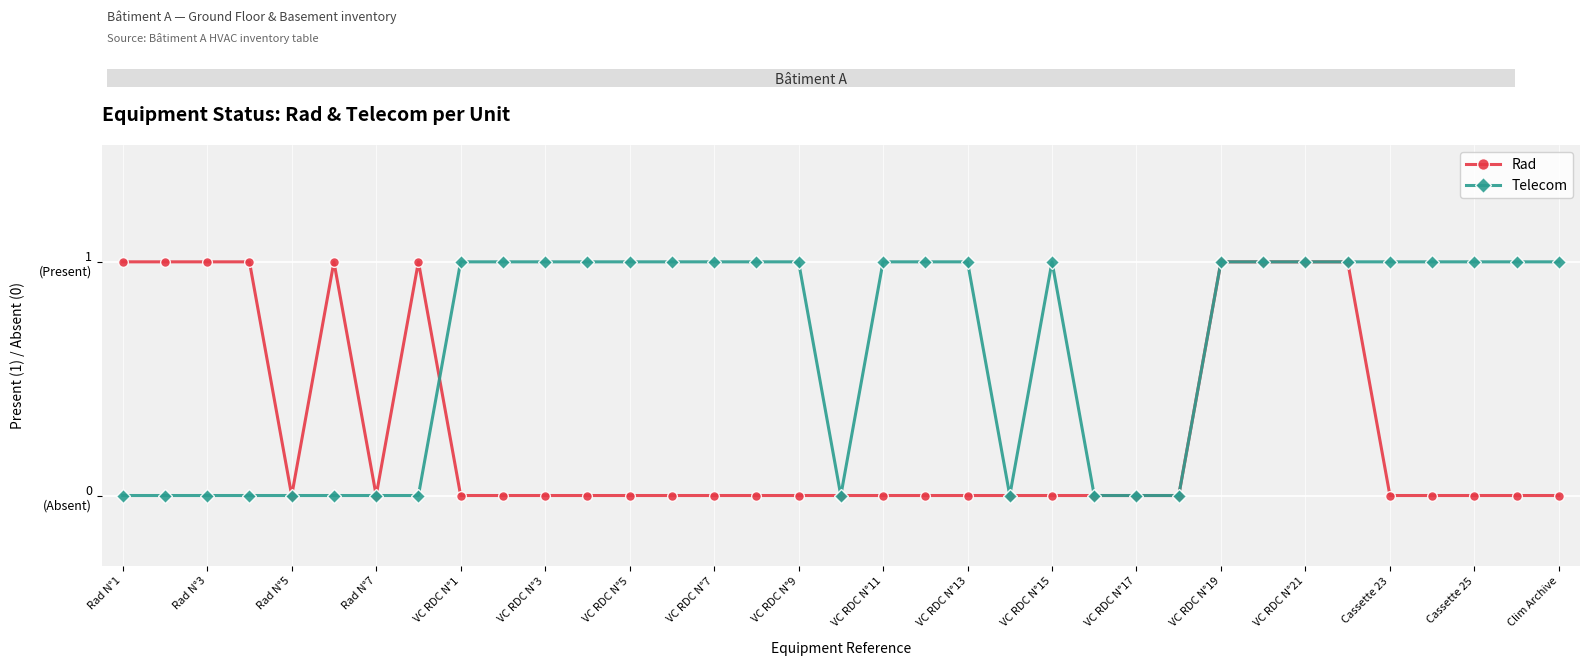

At which label is Telecom closest to 0?

Rad N°1